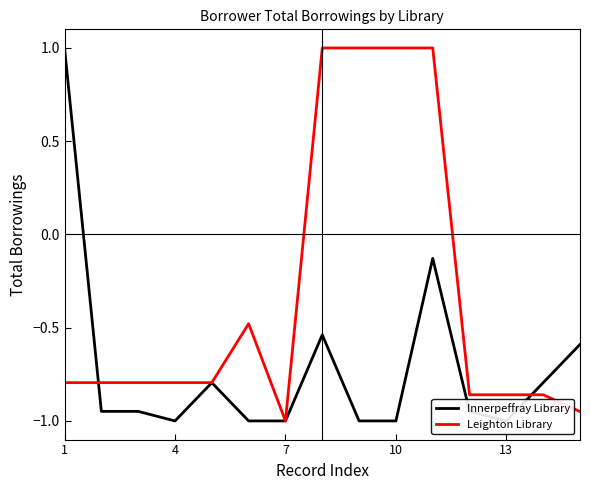

After their last crossing, which series has the higher values: Innerpeffray Library or Leighton Library?

Innerpeffray Library